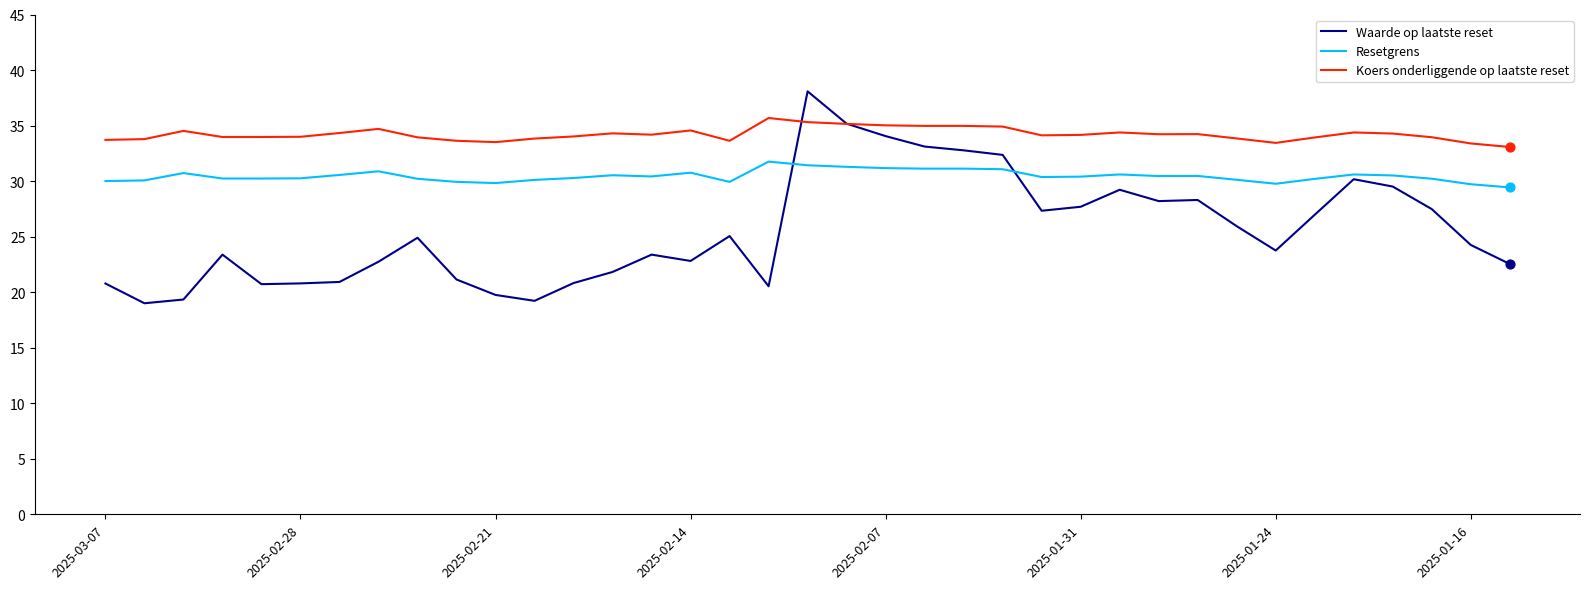

What is the lowest value of the Koers onderliggende op laatste reset series?

33.1